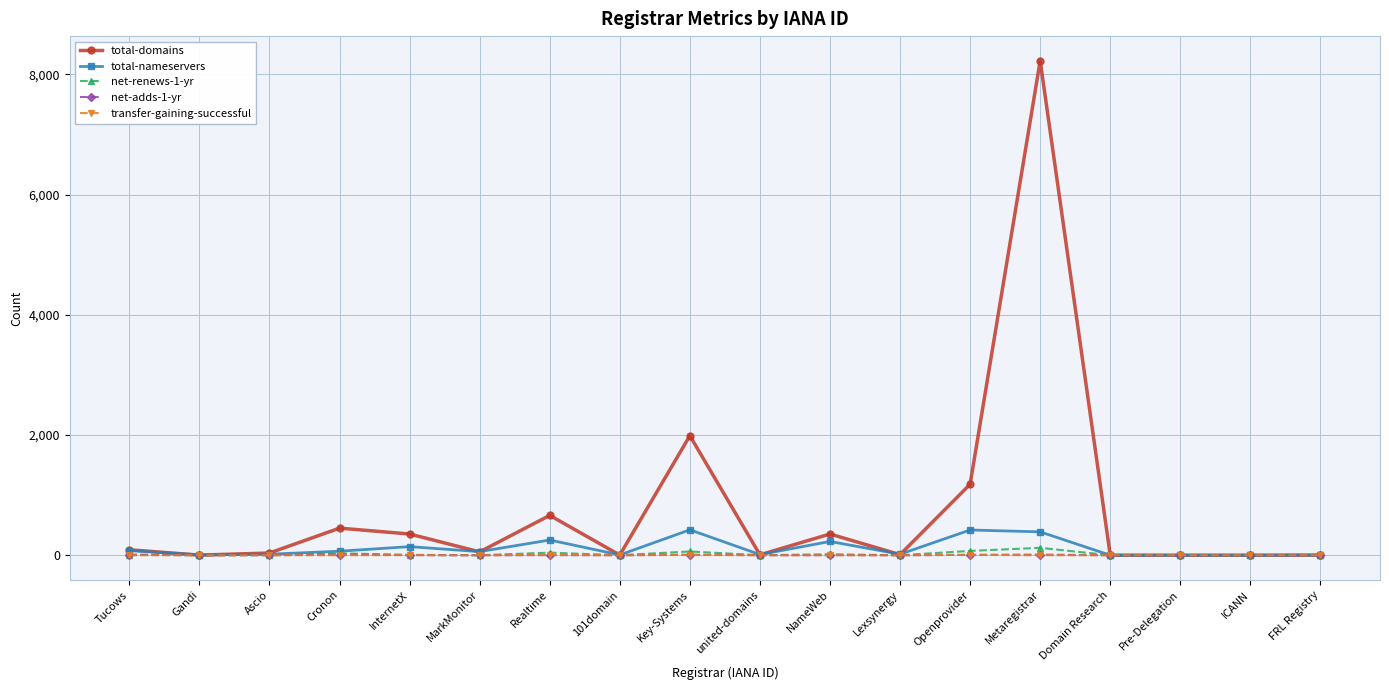

True or false: net-adds-1-yr has a value of 0 at MarkMonitor.

True